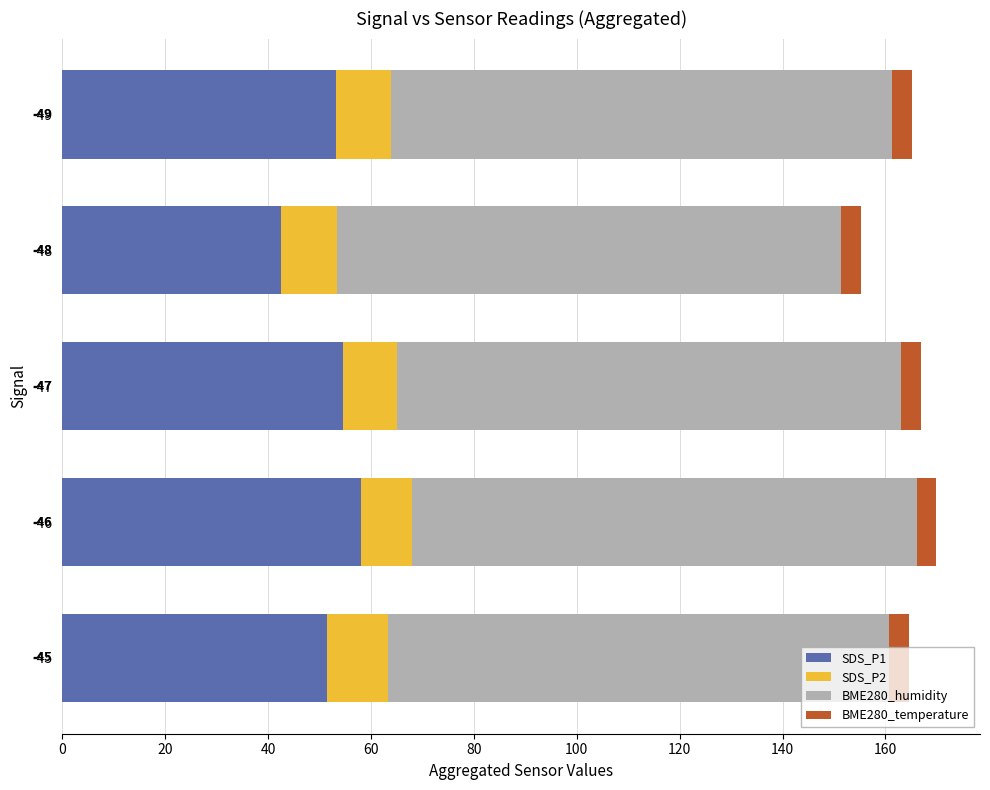

What is the difference between the second highest and minimum values in the SDS_P1 series?

12.0